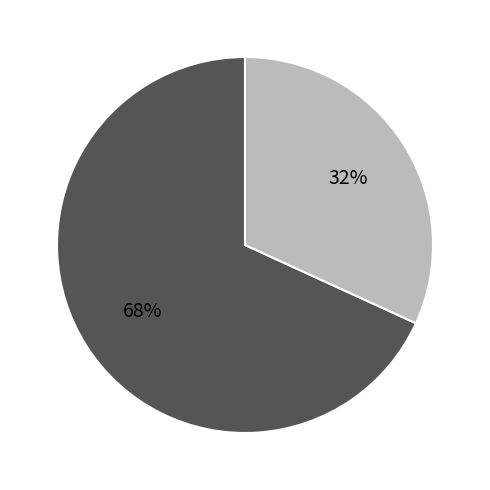

To the nearest percent, what is the difference between the largest and smallest slice percentages?

36%